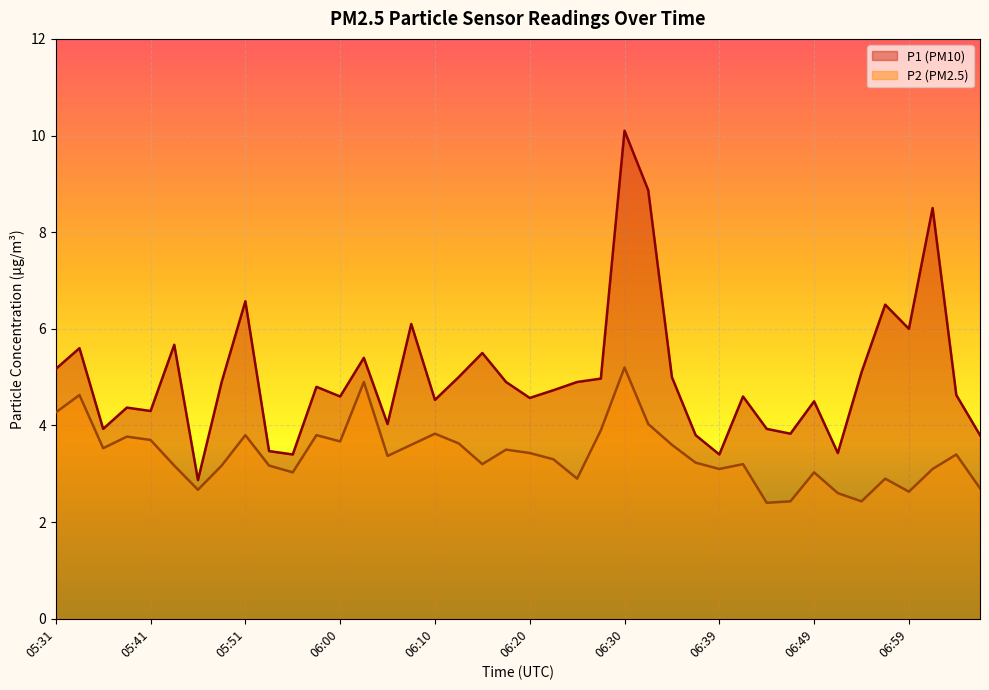

How many categories are shown in the chart?

40